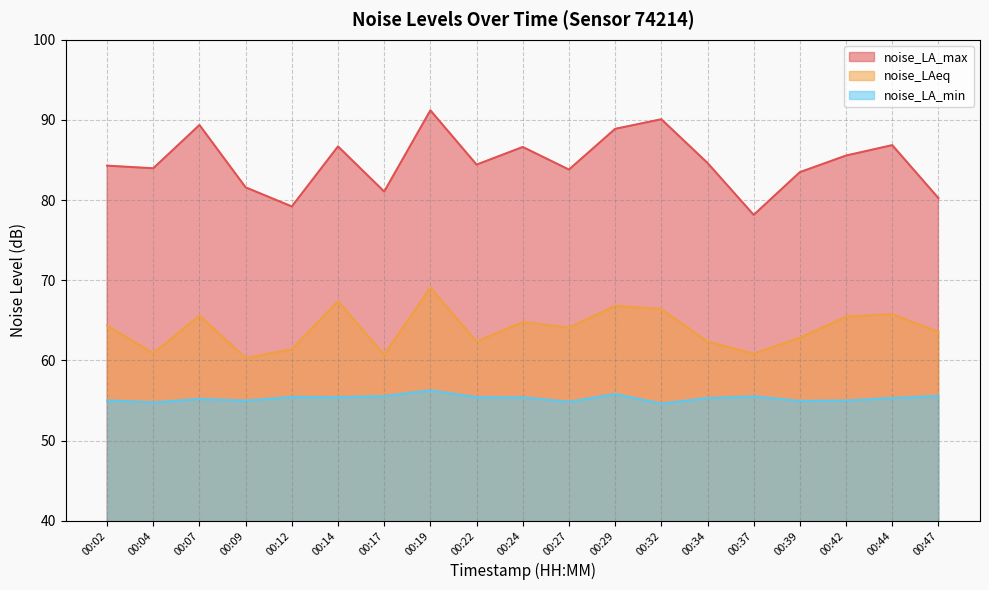

True or false: noise_LAeq has a value of 37.2 at 00:27.

False